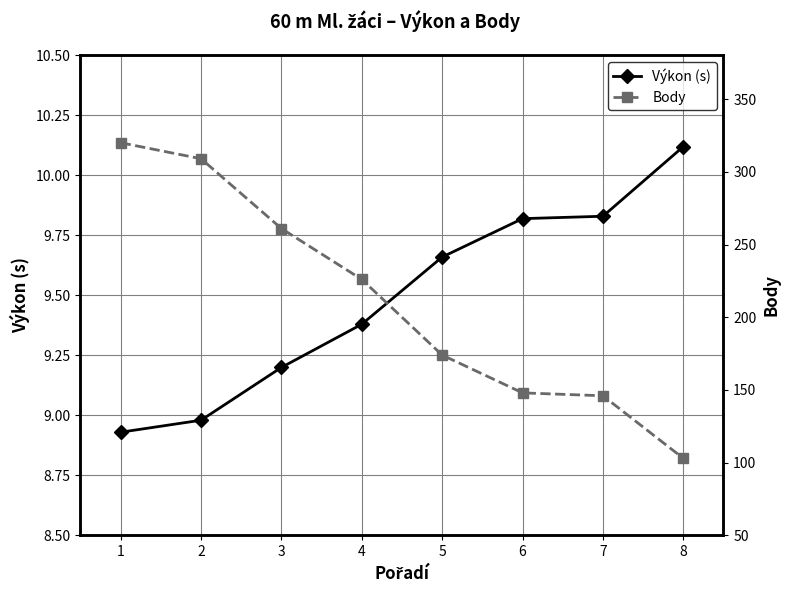

The value of Body at 5 is 174.0. True or false?

True